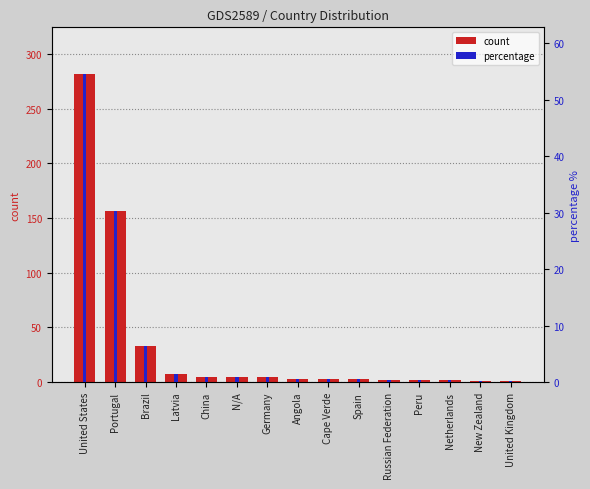

Are the bars horizontal?

No